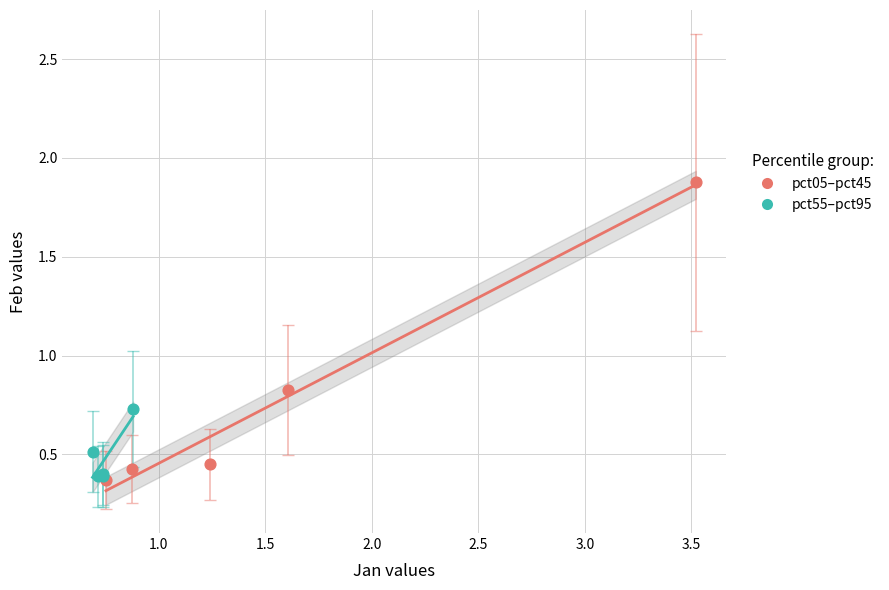

Which series has the widest spread of Y values?

pct05–pct45